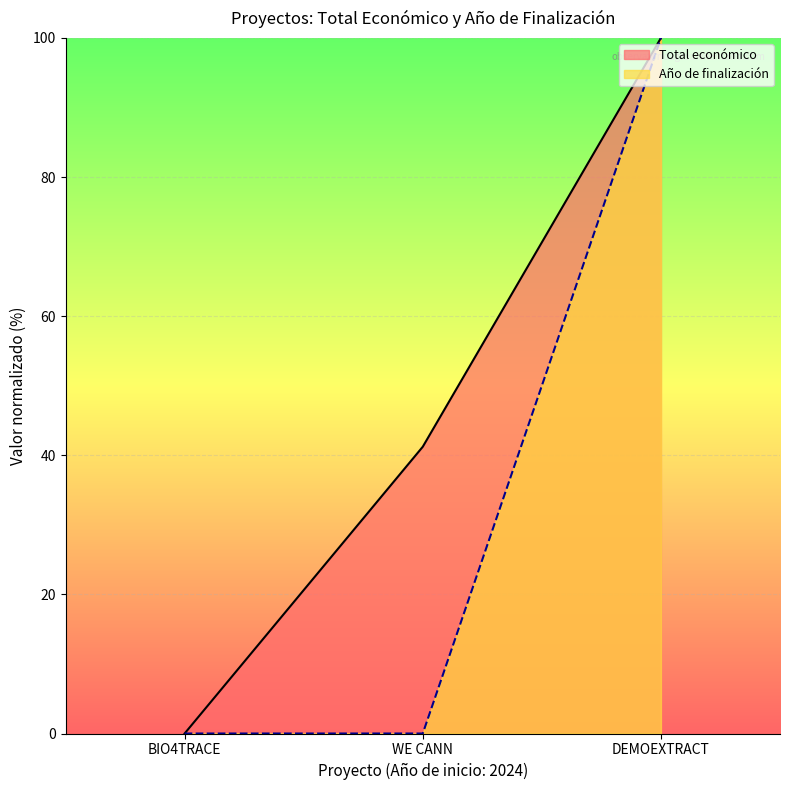

What is the maximum value shown in the chart?

100.0